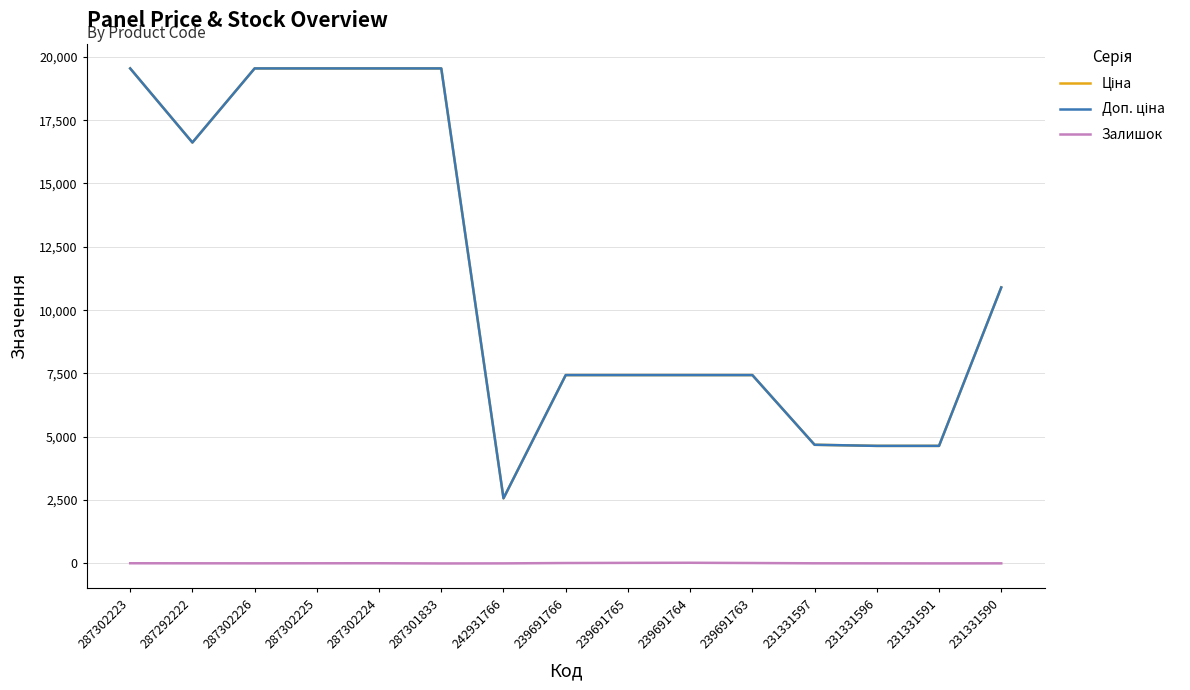

True or false: Залишок has a value of 8.0 at 287302223.

True